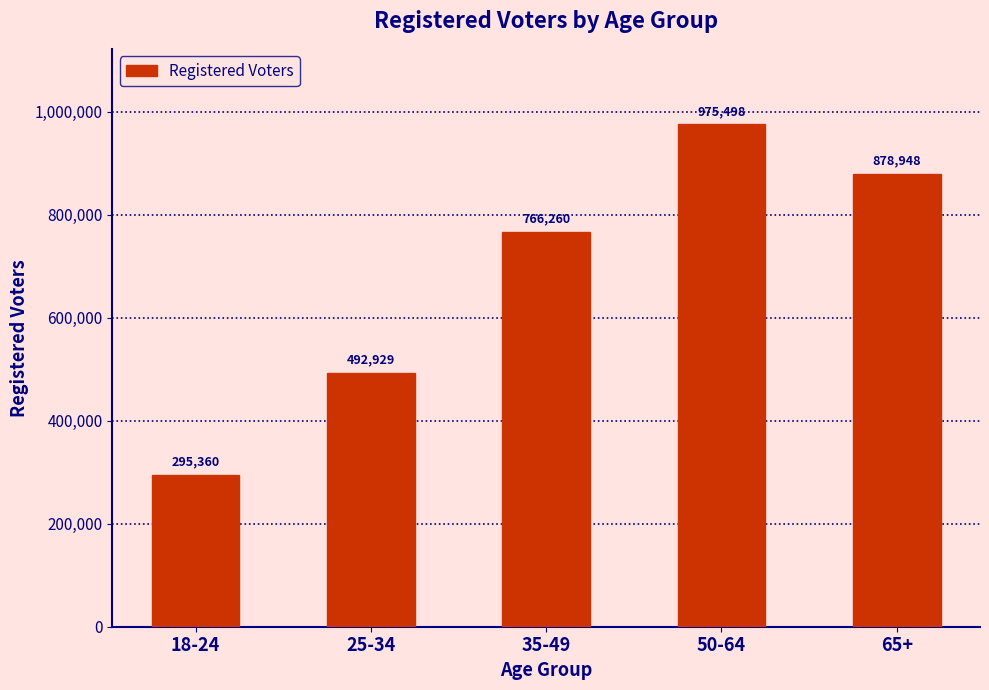

How many values are below 766260?

2